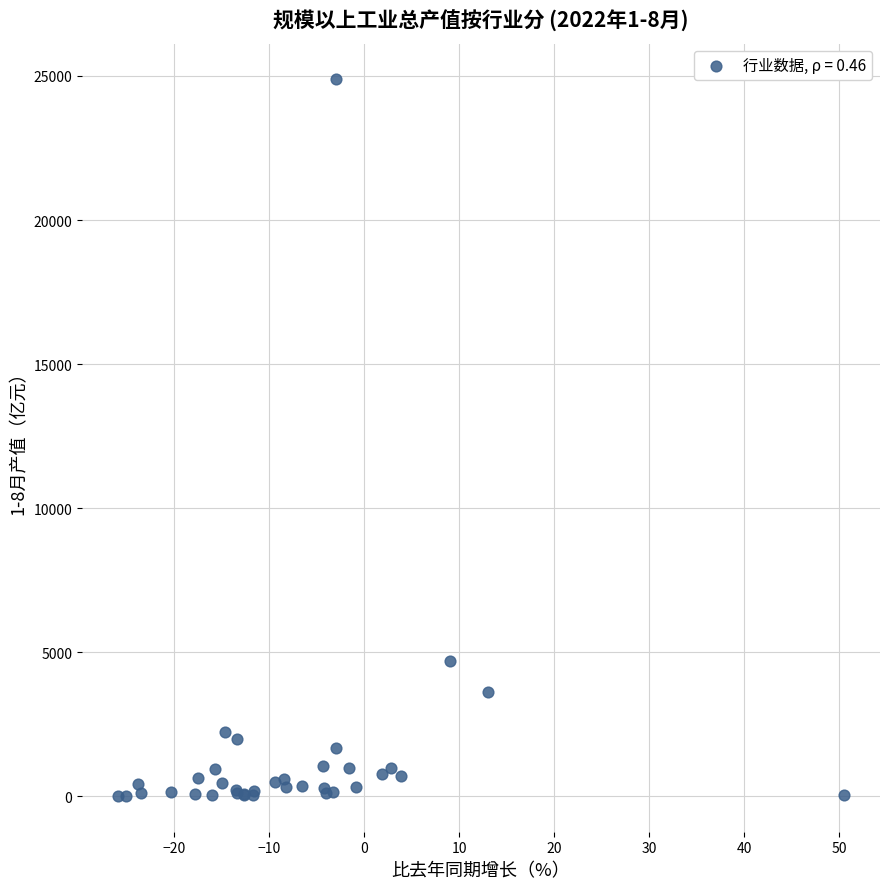

What Y value in the scatter plot is closest to 12447?

4703.8